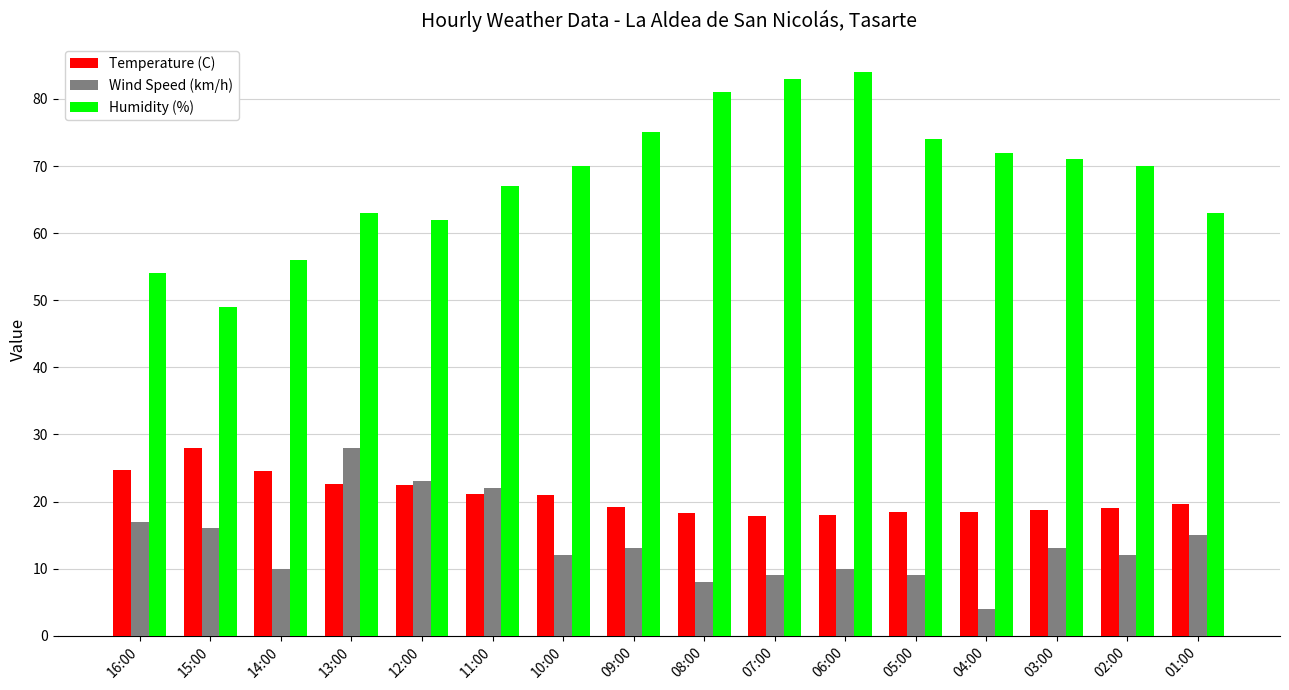

Is the value of Humidity (%) at 04:00 greater than the value of Temperature (C) at 12:00?

Yes